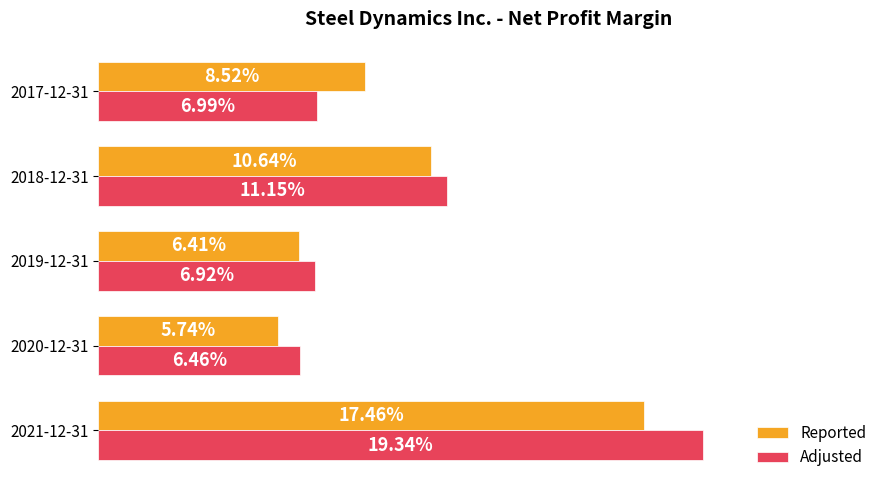

What are all the series names shown in the legend?

Reported, Adjusted